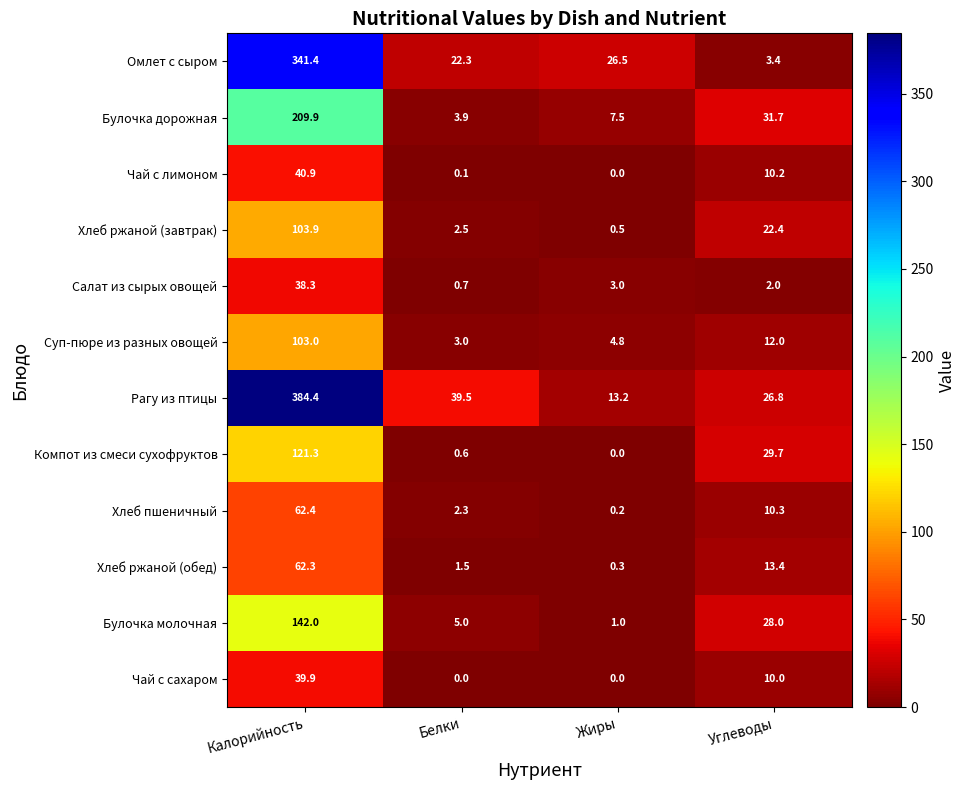

Rank the series by their maximum value, from lowest to highest.

Салат из сырых овощей, Чай с сахаром, Чай с лимоном, Хлеб ржаной (обед), Хлеб пшеничный, Суп-пюре из разных овощей, Хлеб ржаной (завтрак), Компот из смеси сухофруктов, Булочка молочная, Булочка дорожная, Омлет с сыром, Рагу из птицы